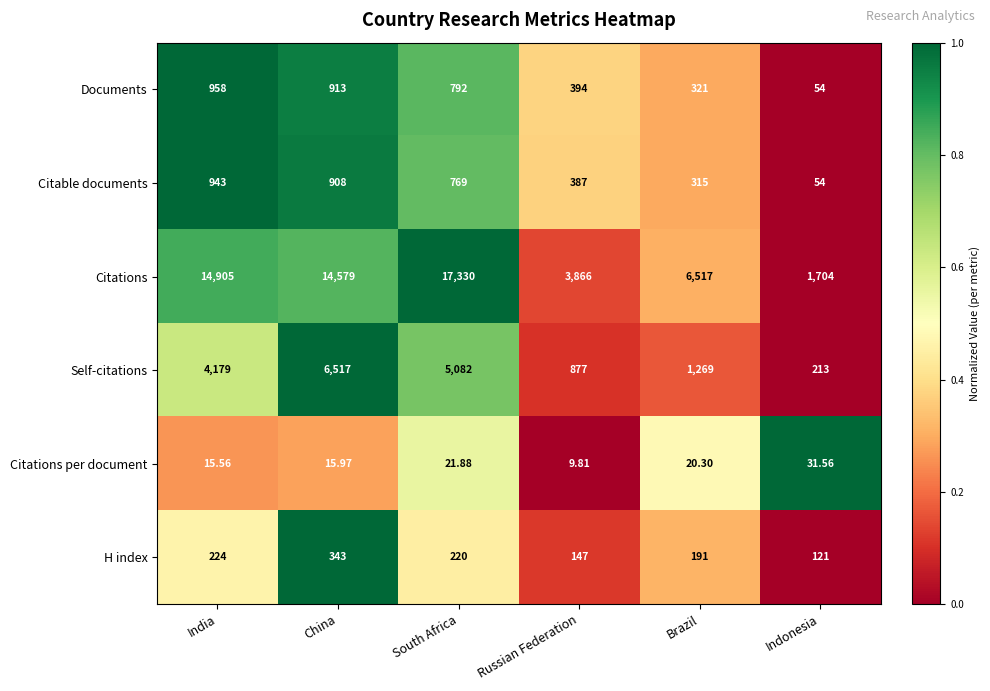

Count the number of data series in this chart.

6